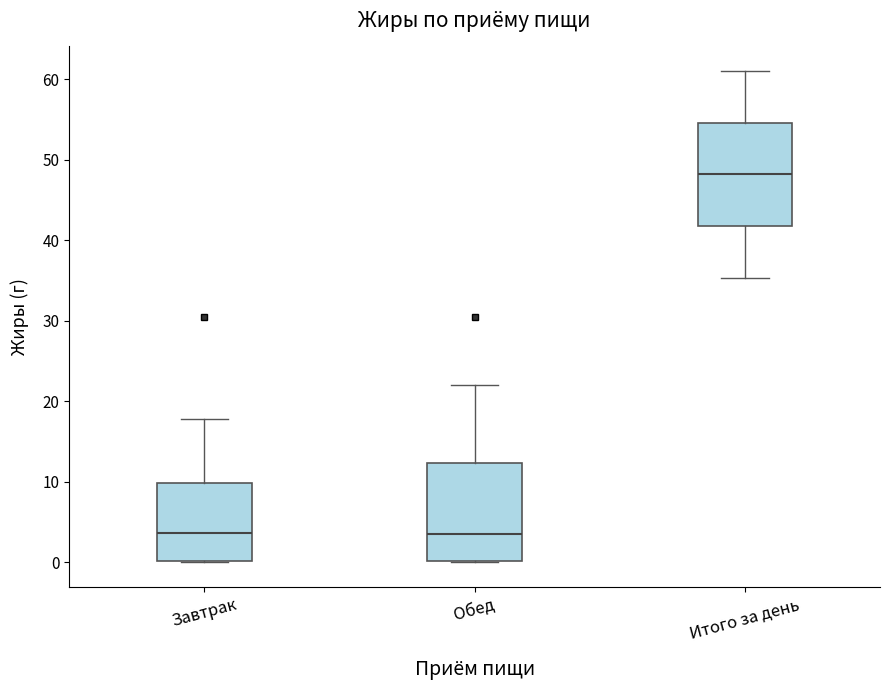

Reading left to right, transcribe this box plot: for each box, give where its median line is, the range the box spans, and where its two whiskers end, as read against the y-axis. The values are not printed on the chart, so give them approximately, as read against the axis.

Завтрак: median 4, box 0 to 10, whiskers 0 to 18
Обед: median 4, box 0 to 12, whiskers 0 to 22
Итого за день: median 48, box 42 to 55, whiskers 35 to 61